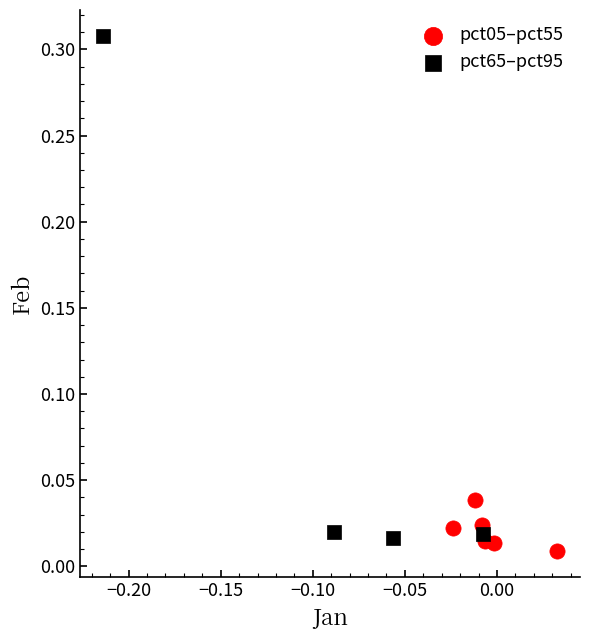

Which series reaches the minimum Y coordinate?

pct05–pct55